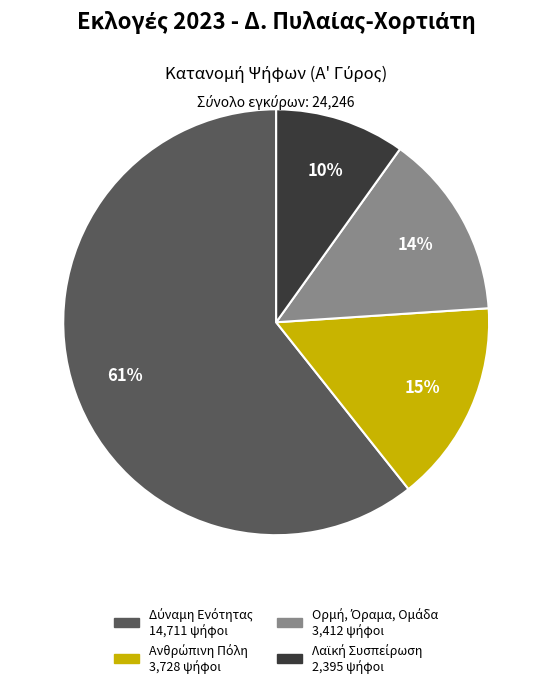

Is there a majority slice in this chart?

Yes